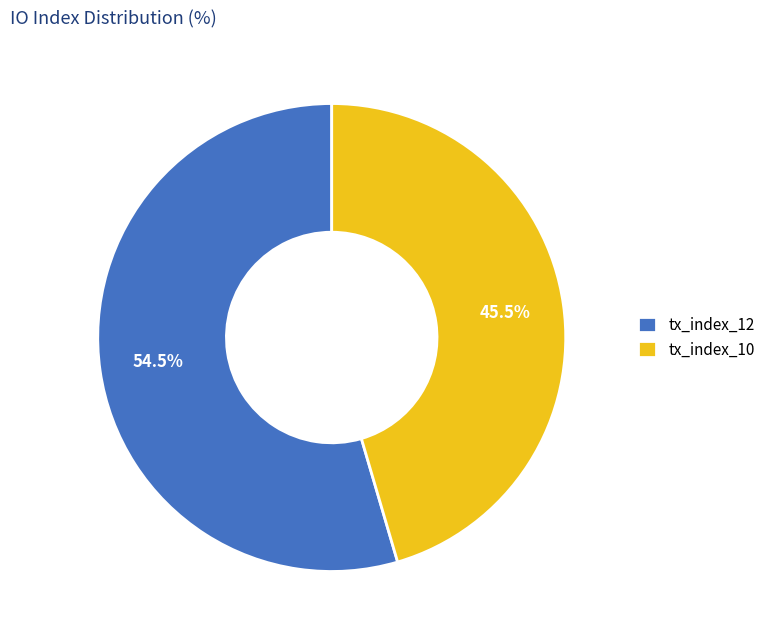

Is the sum of tx_index_10 and tx_index_12 greater than half?

Yes